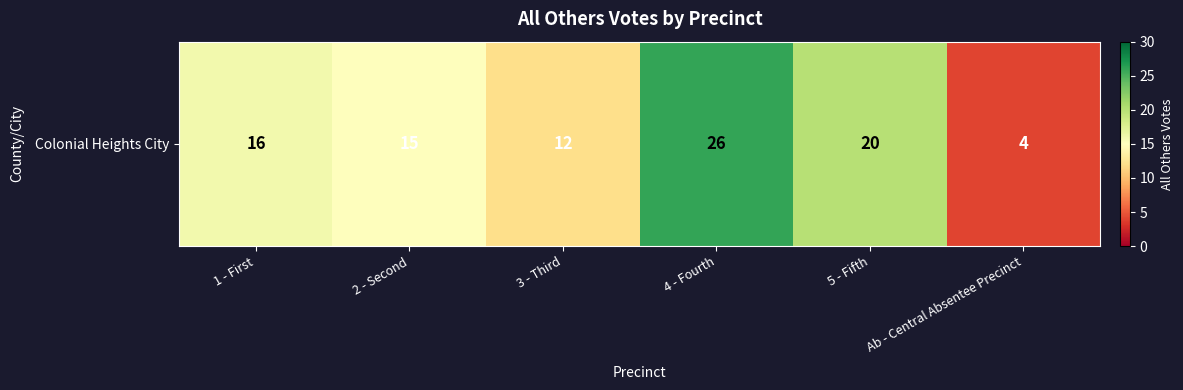

At which category does the chart reach its minimum across all series?

Ab - Central Absentee Precinct